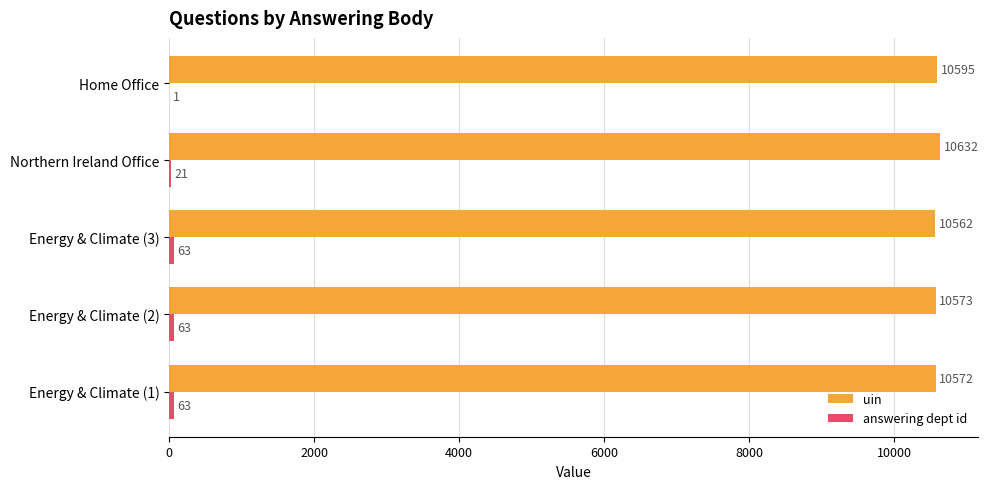

Which series has the largest total across all categories?

uin